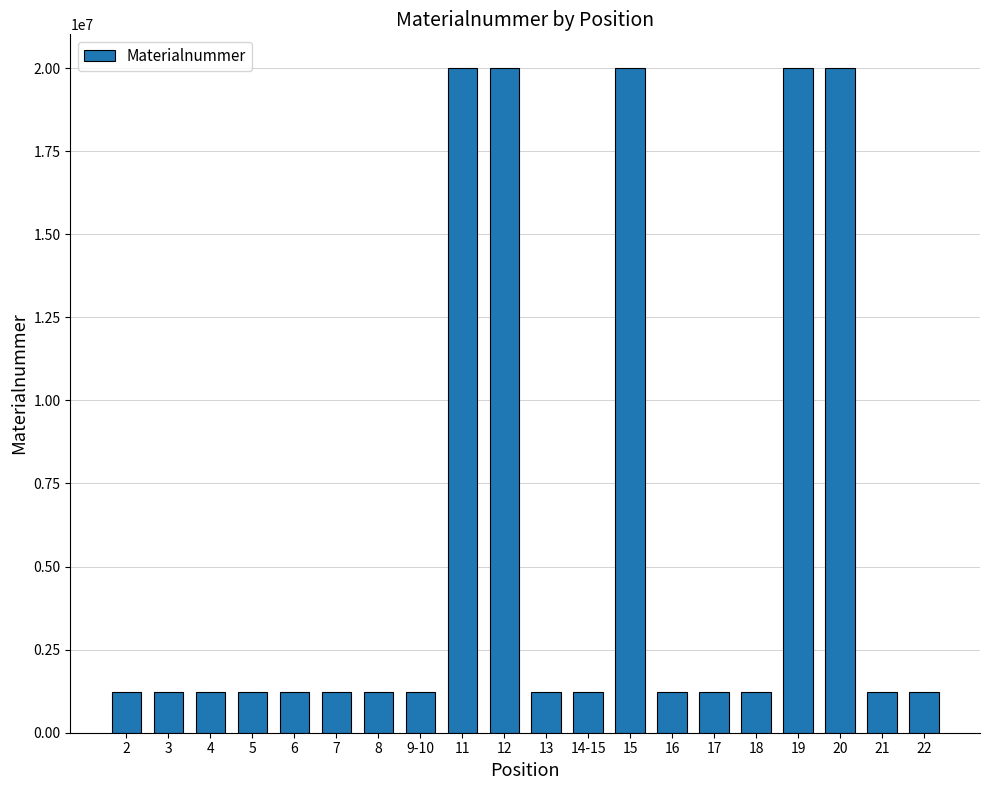

What is the maximum value shown in the chart?

20015836